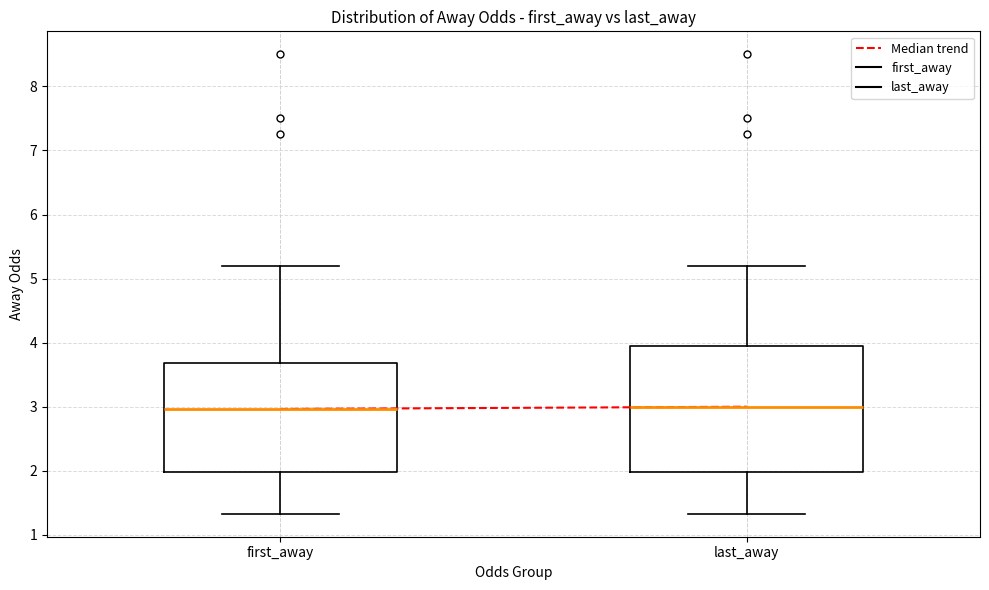

Reading left to right, transcribe this box plot: for each box, give where its median line is, the range the box spans, and where its two whiskers end, as read against the y-axis. The values are not printed on the chart, so give them approximately, as read against the axis.

first_away: median 3.0, box 2.0 to 3.7, whiskers 1.3 to 5.2
last_away: median 3.0, box 2.0 to 4.0, whiskers 1.3 to 5.2